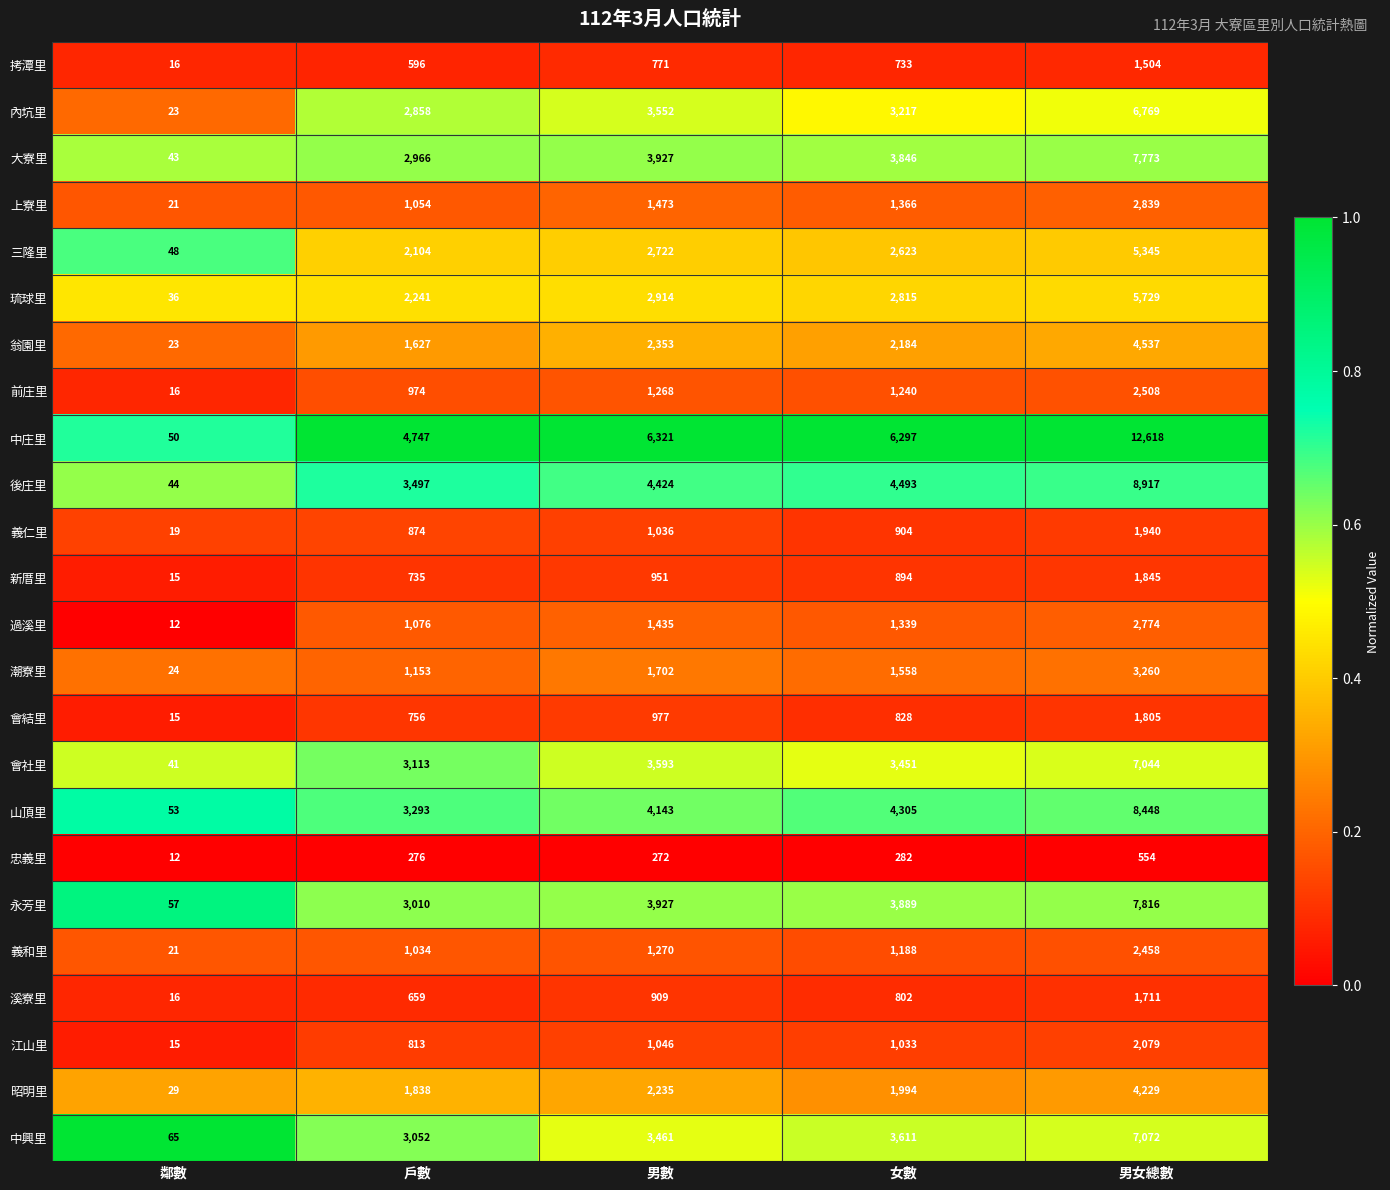

Which category has the lowest value in the 大寮里 series?

鄰數